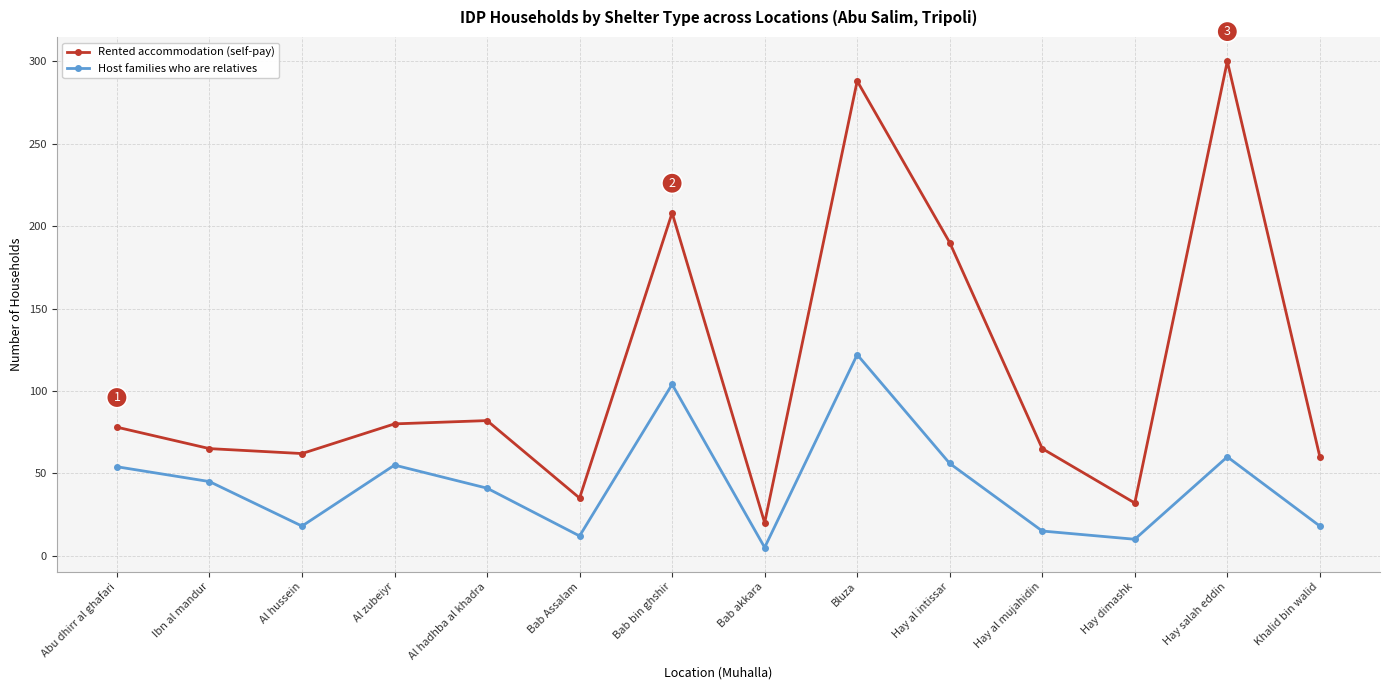

Which category has the lowest value in the Rented accommodation (self-pay) series?

Bab akkara